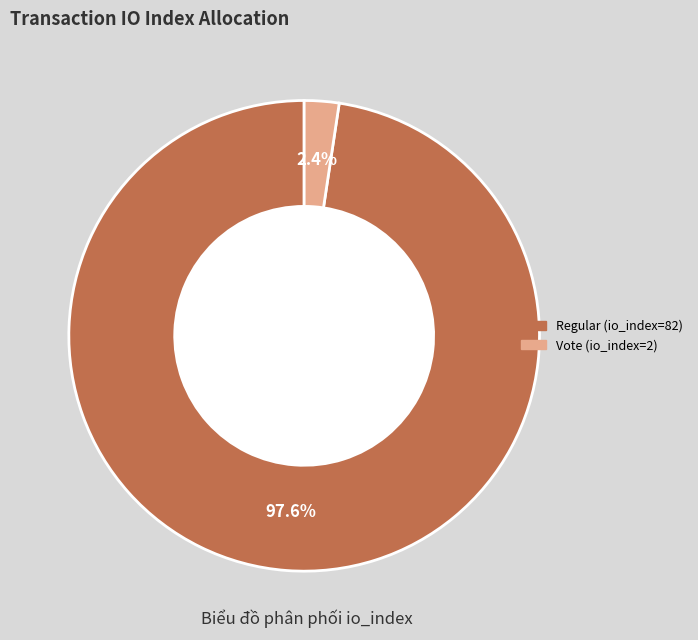

What is the largest slice in the pie chart?

Regular (io_index=82)